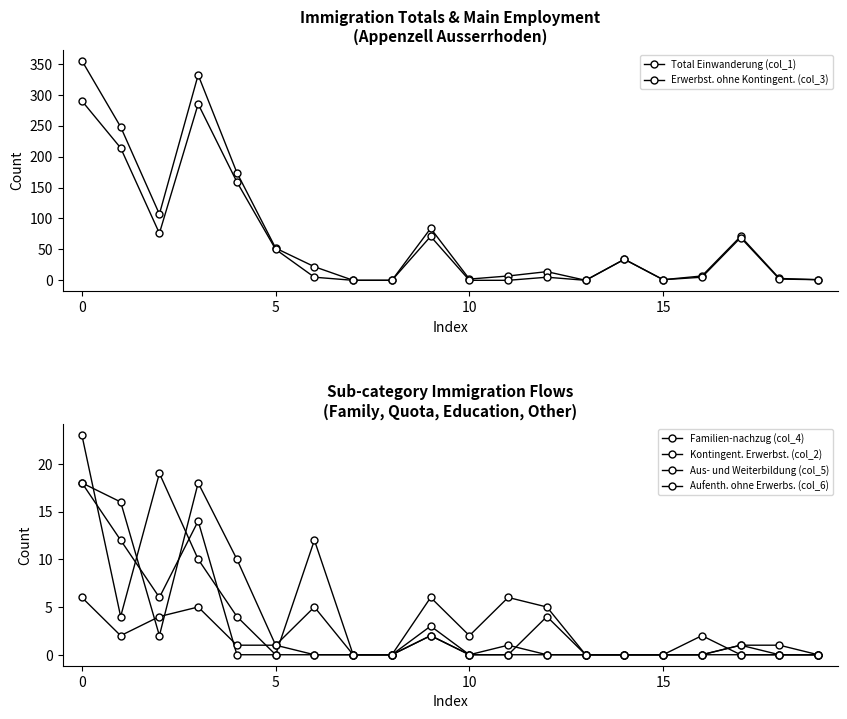

What is the sum of all Aus- und Weiterbildung (col_5) values?

81